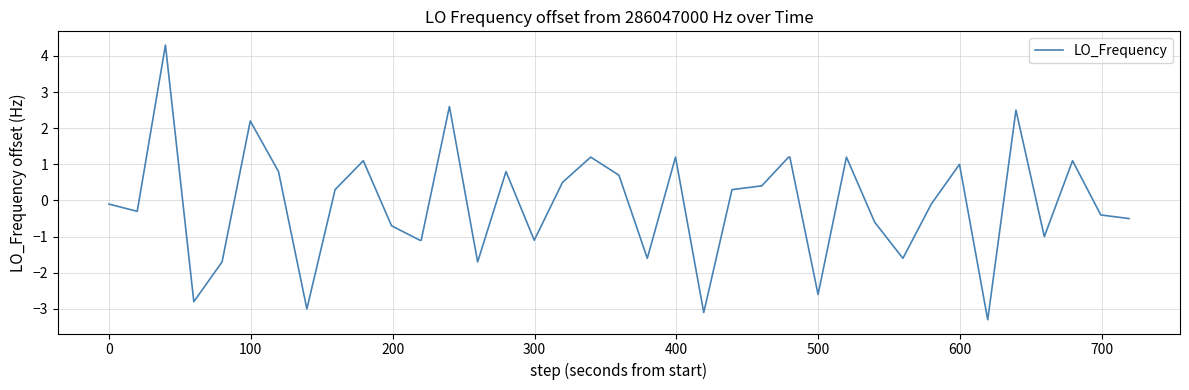

How many series are shown in this chart?

1